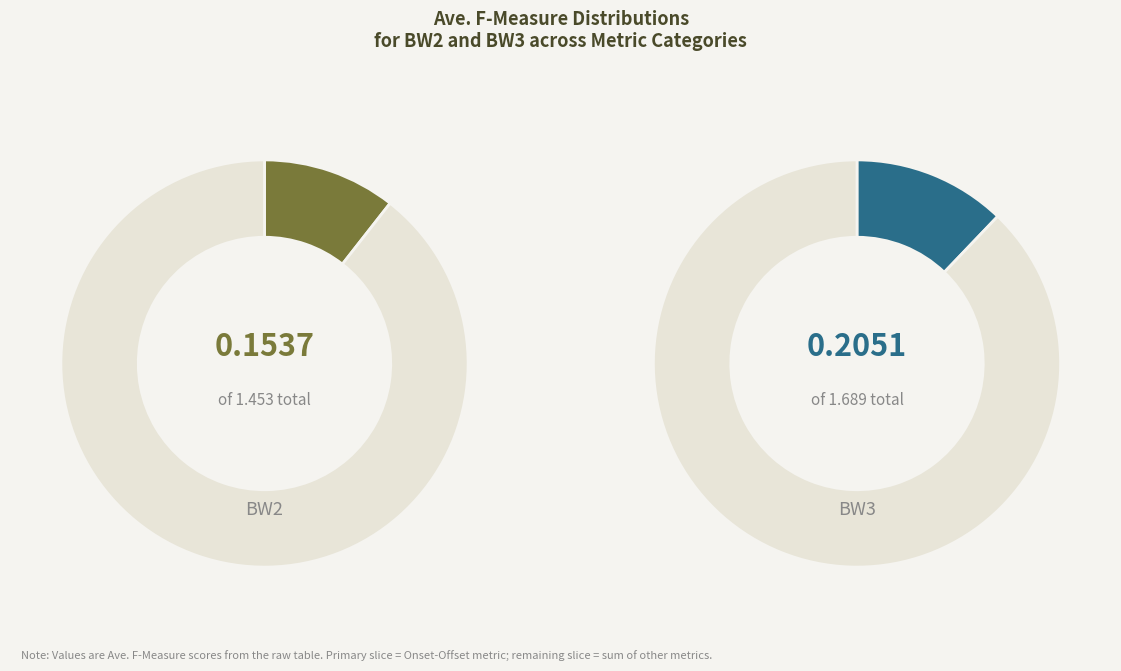

Does any single category account for the majority?

No